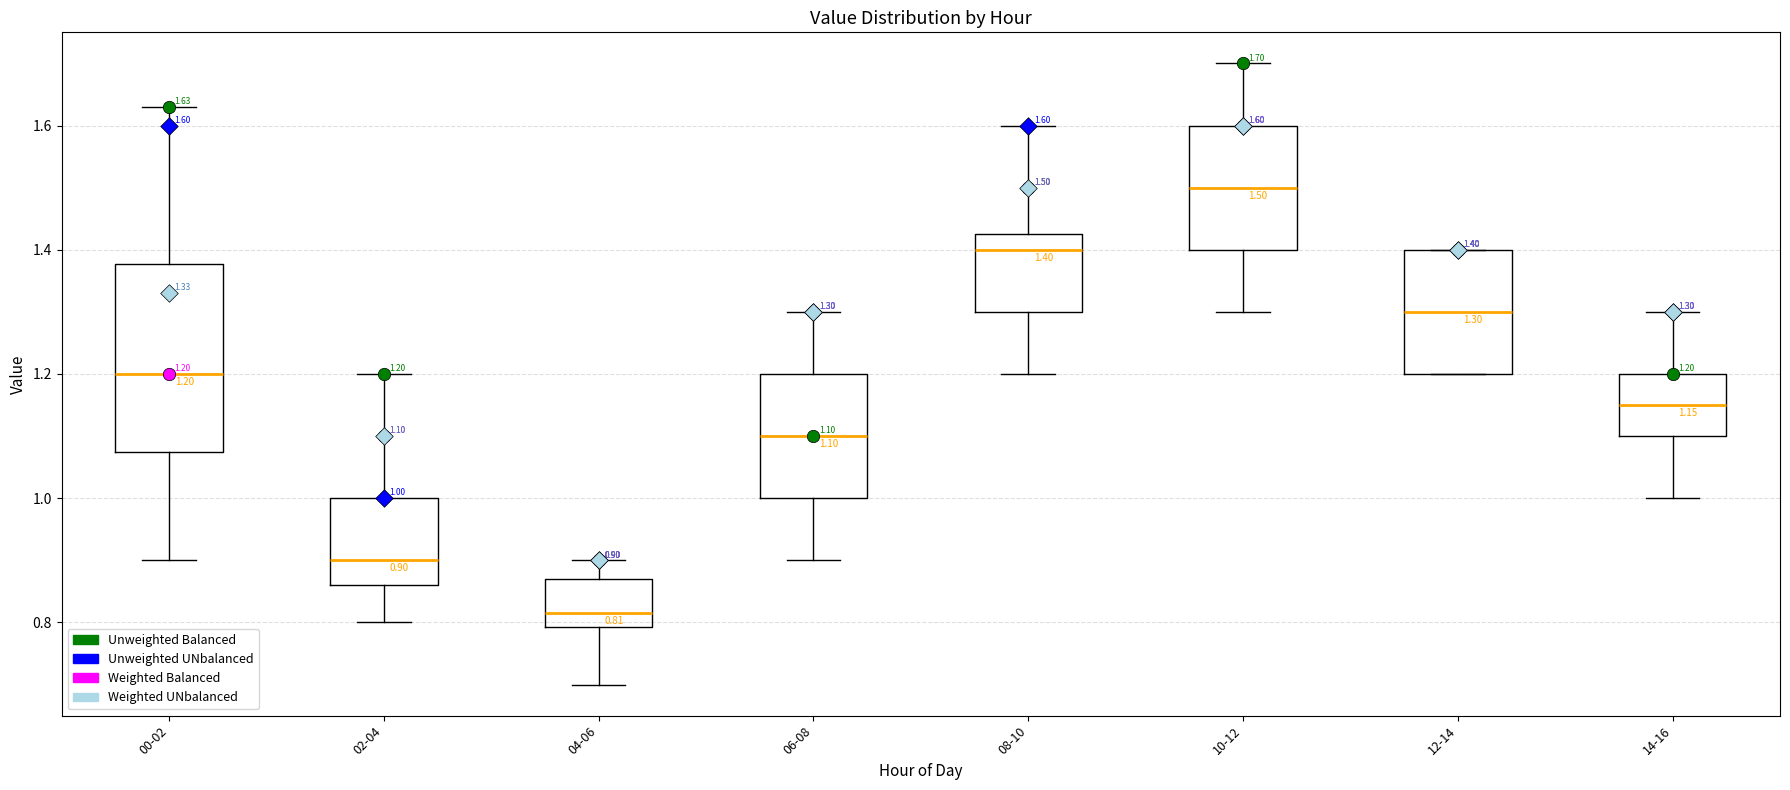

Which box has the highest median line?

10-12